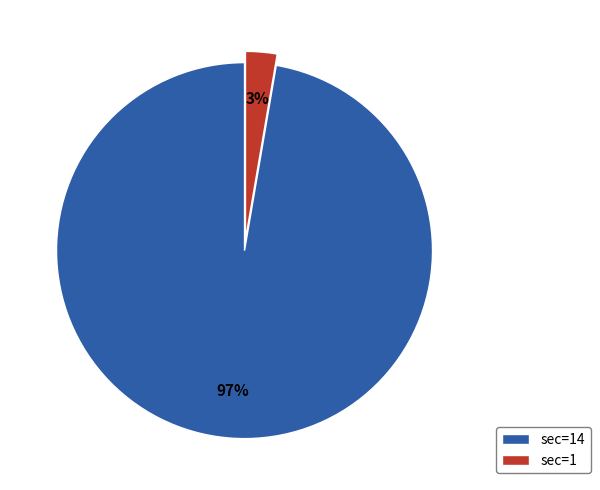

Count the number of slices in the pie.

2